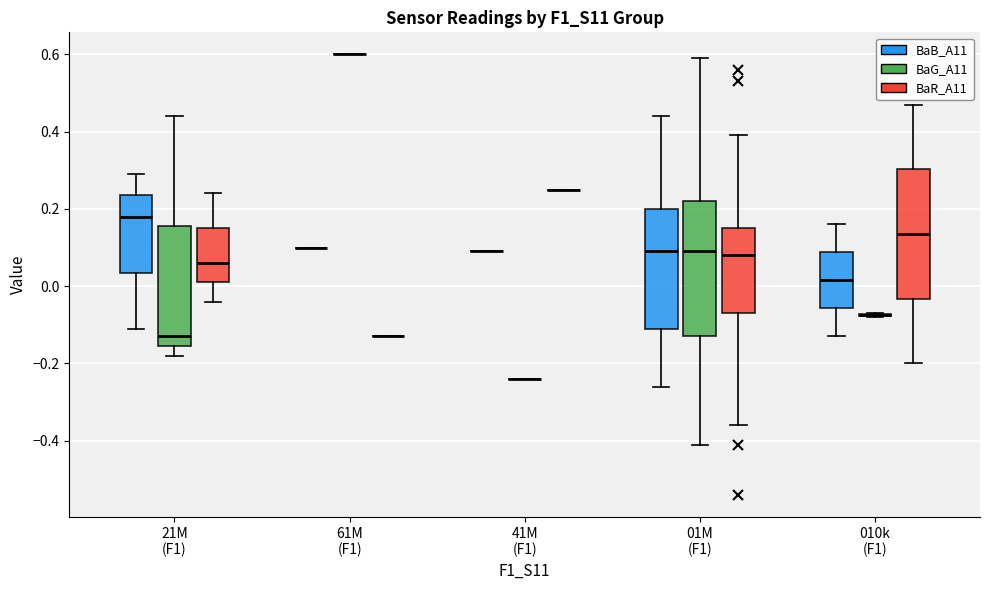

Reading left to right, read every box against the y-axis: the position of its median line, the range the box covers, and the ends of its whiskers. The values are not printed on the chart, so give them approximately, as read against the axis.

21M (F1) (BaB_A11): median 0.18, box 0.04 to 0.24, whiskers -0.10 to 0.30
21M (F1) (BaG_A11): median -0.12, box -0.16 to 0.16, whiskers -0.18 to 0.44
21M (F1) (BaR_A11): median 0.06, box 0.02 to 0.16, whiskers -0.04 to 0.24
61M (F1) (BaB_A11): box collapsed to a line at 0.10, whiskers 0.10 to 0.10
61M (F1) (BaG_A11): box collapsed to a line at 0.60, whiskers 0.60 to 0.60
61M (F1) (BaR_A11): box collapsed to a line at -0.12, whiskers -0.12 to -0.12
41M (F1) (BaB_A11): box collapsed to a line at 0.10, whiskers 0.10 to 0.10
41M (F1) (BaG_A11): box collapsed to a line at -0.24, whiskers -0.24 to -0.24
41M (F1) (BaR_A11): box collapsed to a line at 0.26, whiskers 0.26 to 0.26
01M (F1) (BaB_A11): median 0.10, box -0.10 to 0.20, whiskers -0.26 to 0.44
01M (F1) (BaG_A11): median 0.10, box -0.12 to 0.22, whiskers -0.40 to 0.60
01M (F1) (BaR_A11): median 0.08, box -0.06 to 0.16, whiskers -0.36 to 0.40
010k (F1) (BaB_A11): median 0.02, box -0.06 to 0.08, whiskers -0.12 to 0.16
010k (F1) (BaG_A11): box collapsed to a line at -0.08, whiskers -0.08 to -0.06
010k (F1) (BaR_A11): median 0.14, box -0.04 to 0.30, whiskers -0.20 to 0.48